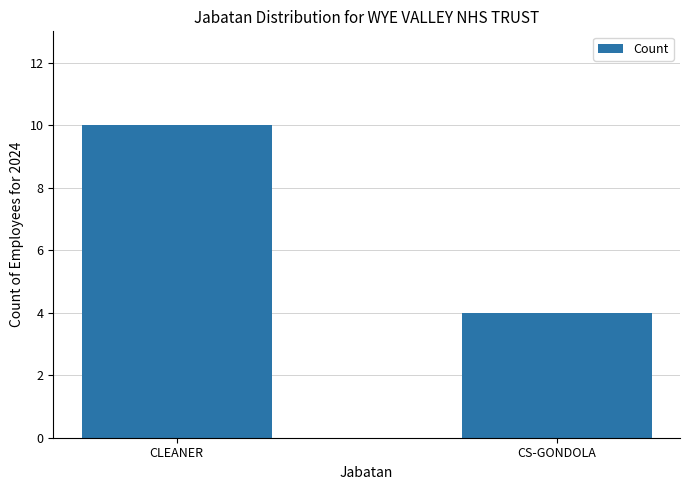

What is the minimum value shown in the chart?

4